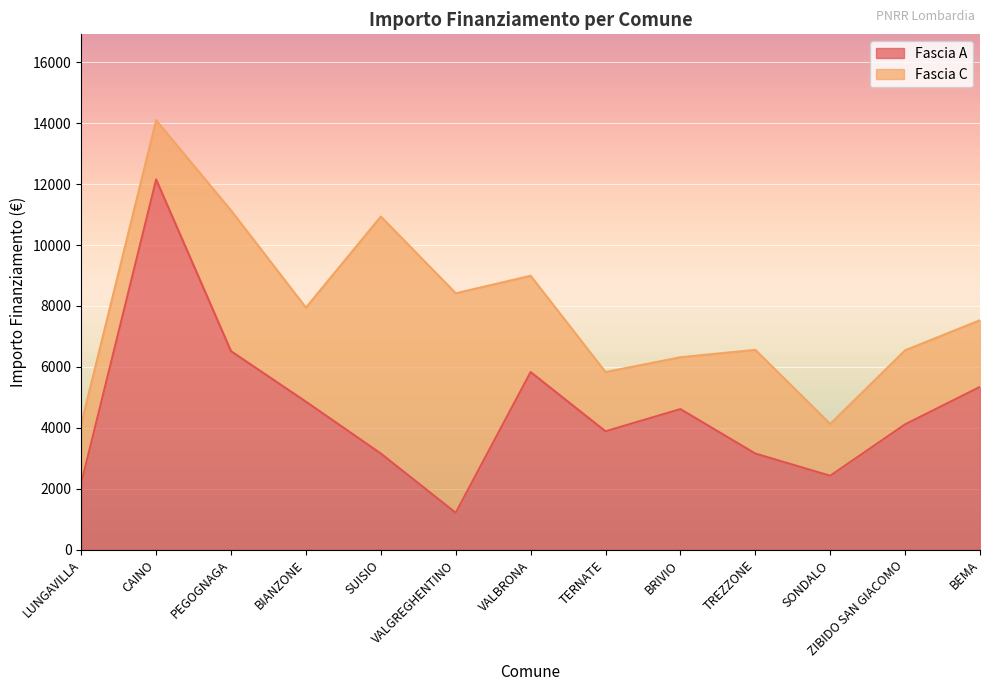

List the labels in order of value, largest first.

CAINO, PEGOGNAGA, VALBRONA, BEMA, BIANZONE, BRIVIO, ZIBIDO SAN GIACOMO, TERNATE, SUISIO, TREZZONE, SONDALO, LUNGAVILLA, VALGREGHENTINO